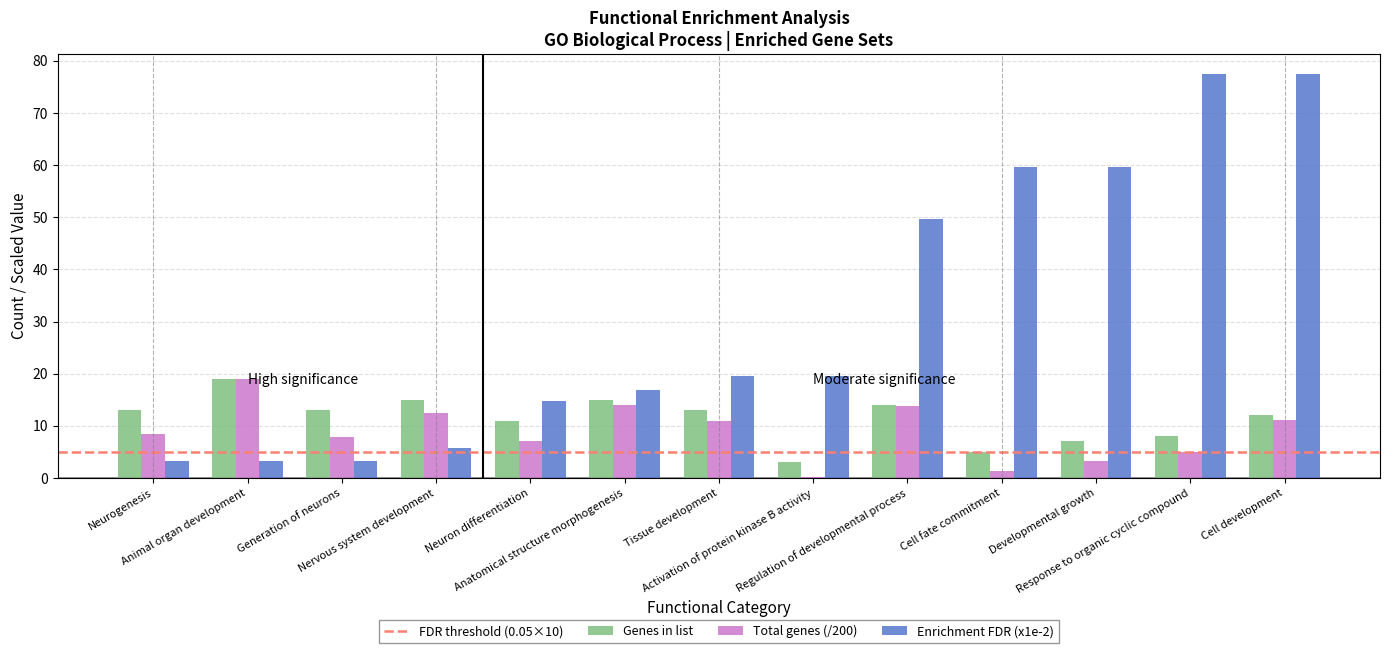

What is the sum of all Total genes (/200) values?

114.1